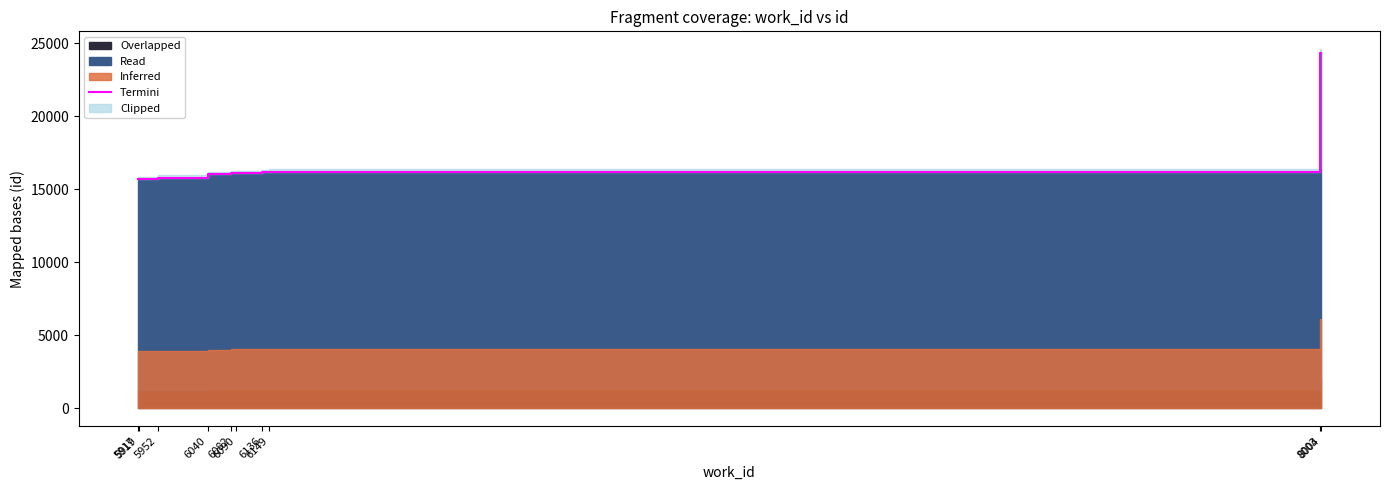

List the labels in order of value, smallest first.

5917, 5919, 5952, 6040, 6082, 6090, 6136, 6149, 8003, 8004